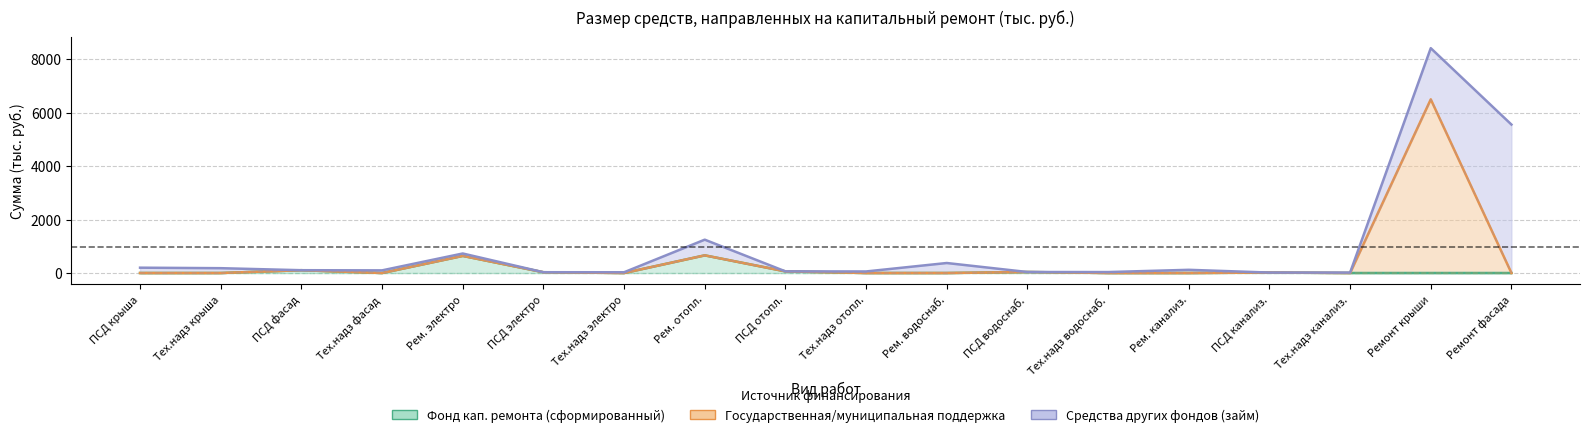

How many interior local peaks does the Фонд кап. ремонта (сформированный) series have?

5